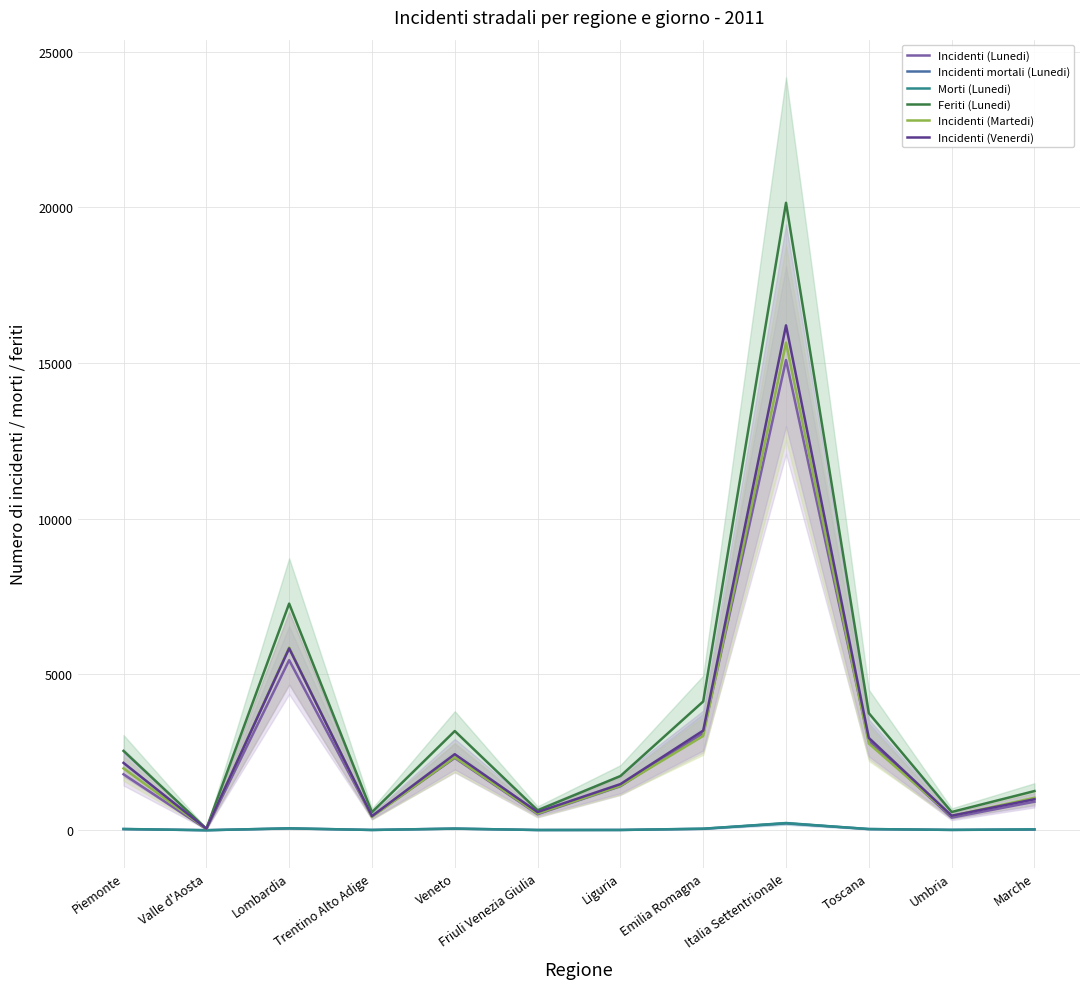

What is the difference between the highest and lowest values at Lombardia?

7216